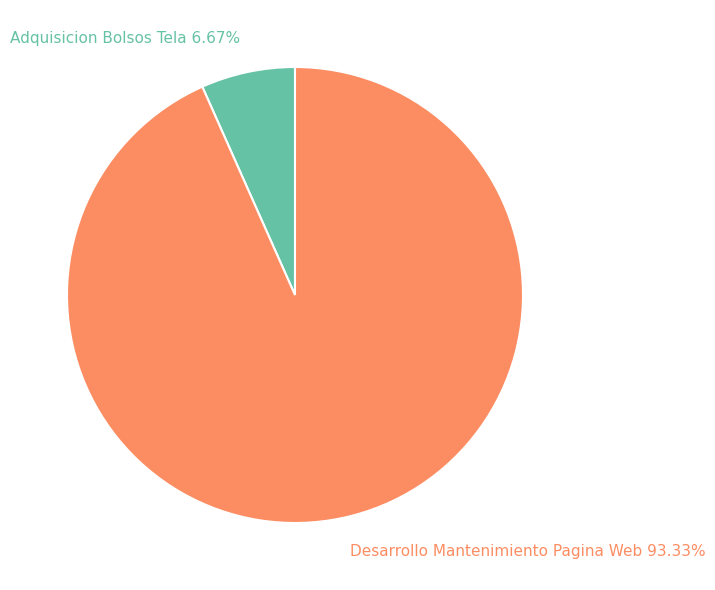

How many segments does this pie chart have?

2